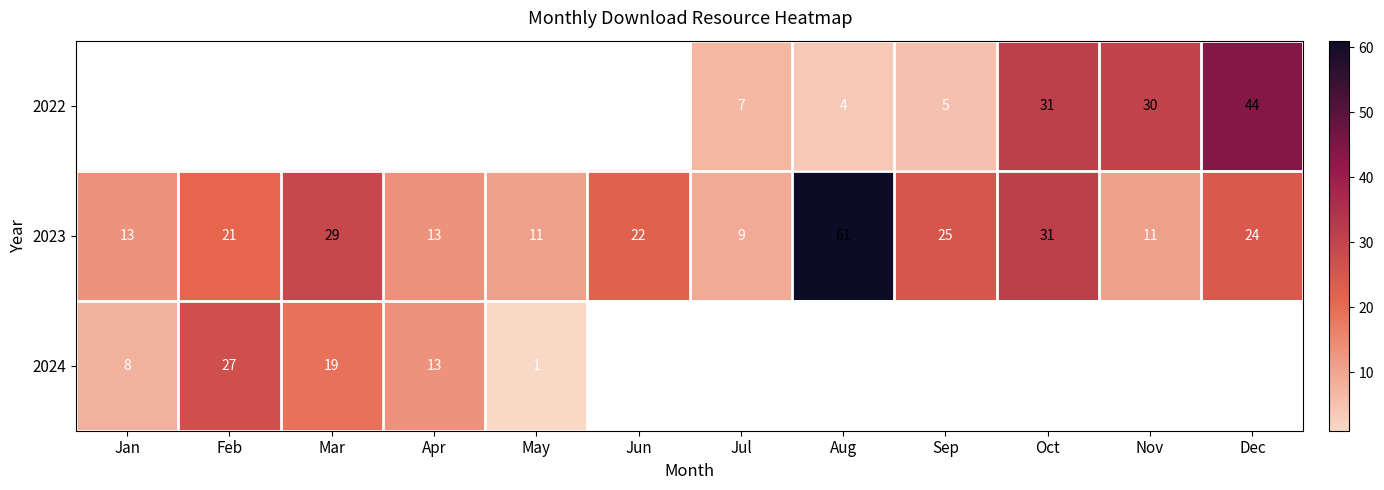

The value of 2024 at Apr is 9. True or false?

False